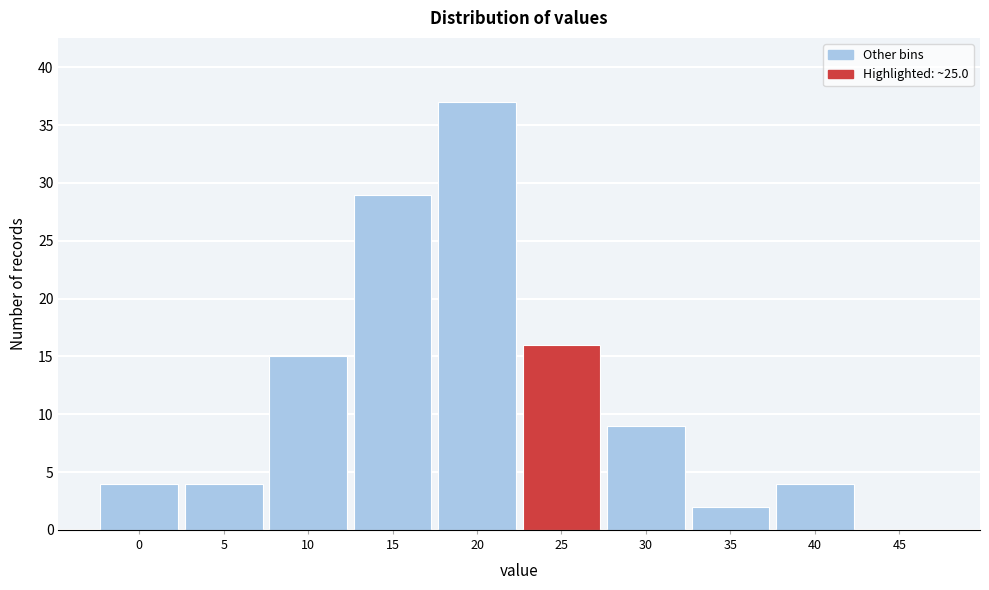

Reading left to right, what are all the values shown in this chart?

0=4	5=4	10=15	15=29	20=37	25=16	30=9	35=2	40=4	45=0